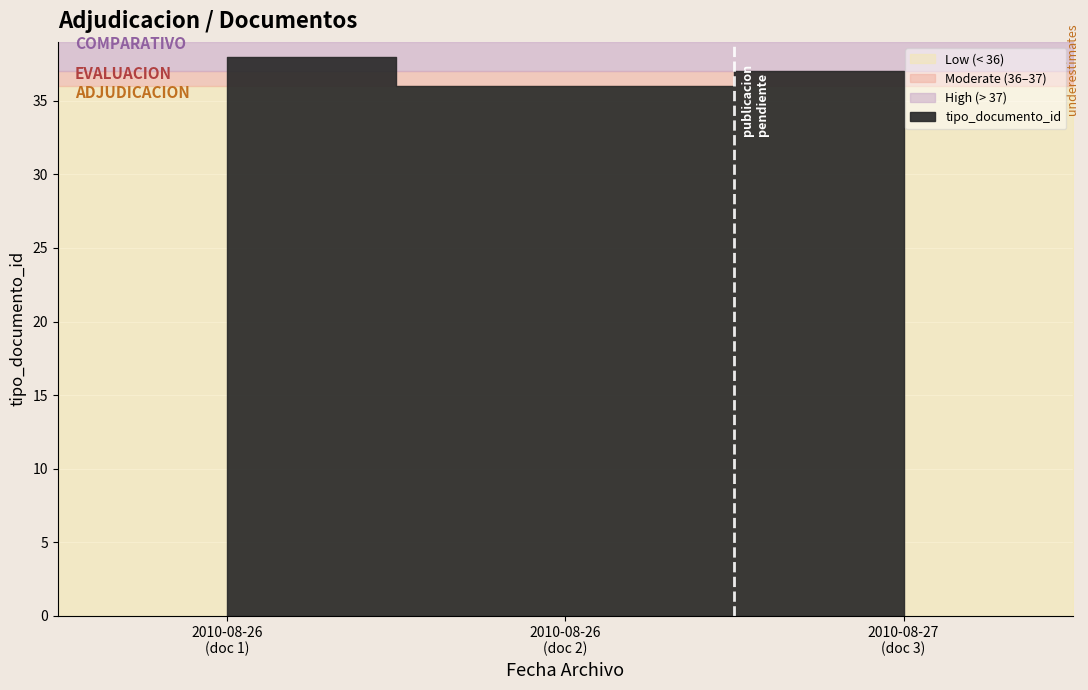

Reading right to left, extract all data points from this chart.

37	36	38